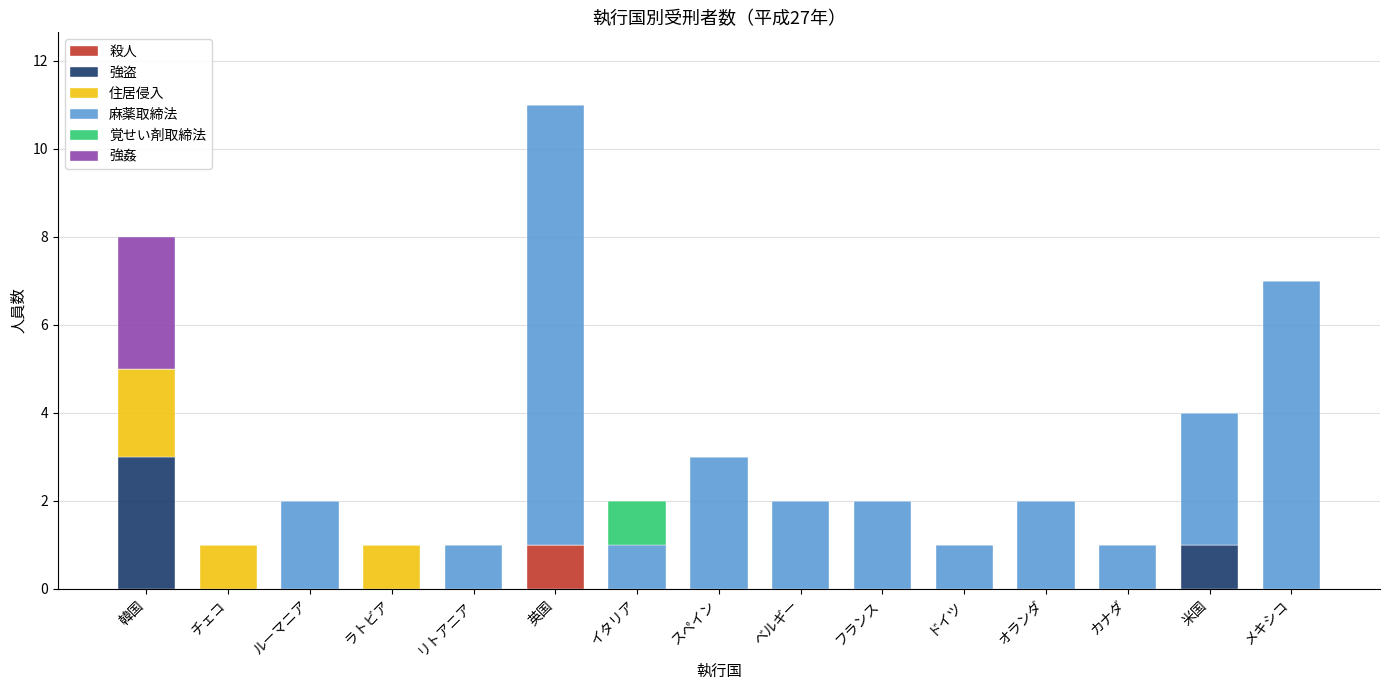

True or false: 殺人 has a value of -1 at リトアニア.

False